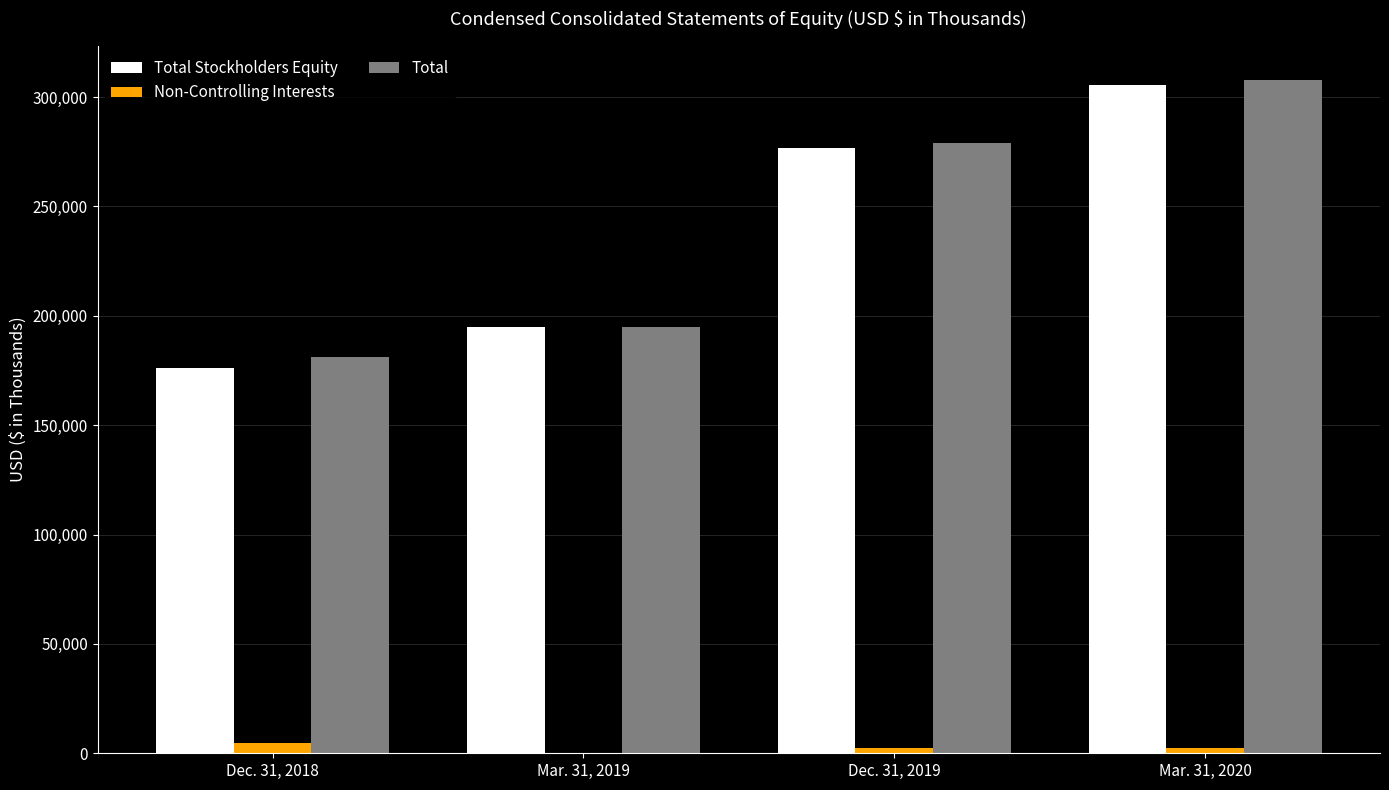

True or false: Total has a value of 278970 at Dec. 31, 2019.

True